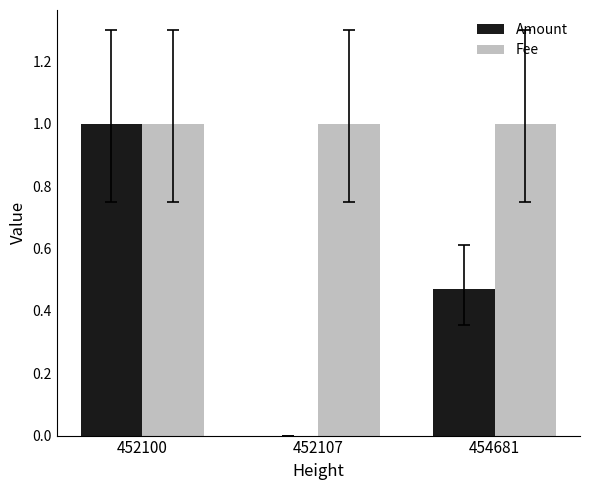

What is the maximum value shown in the chart?

1.0